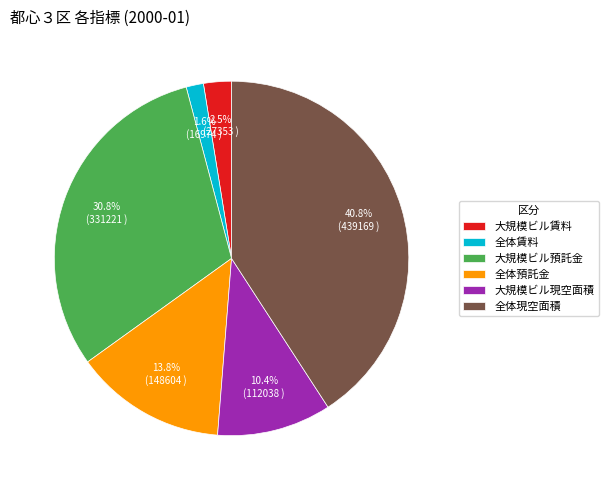

How many slices are in this pie chart?

6